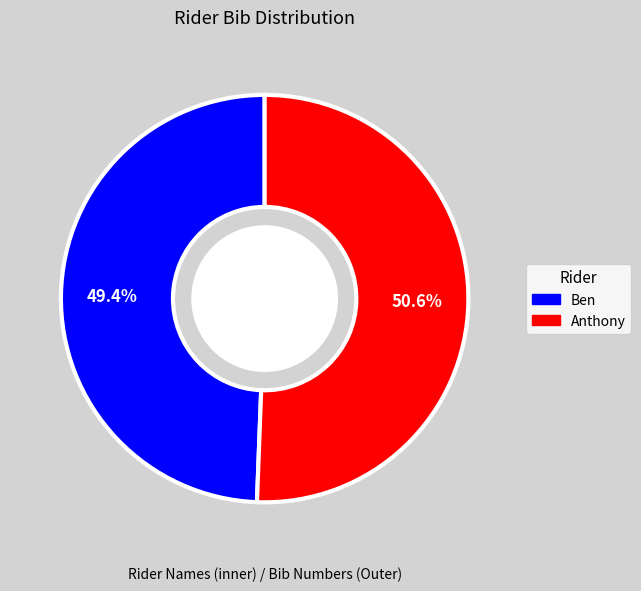

Which category has the smallest portion of the pie?

Ben